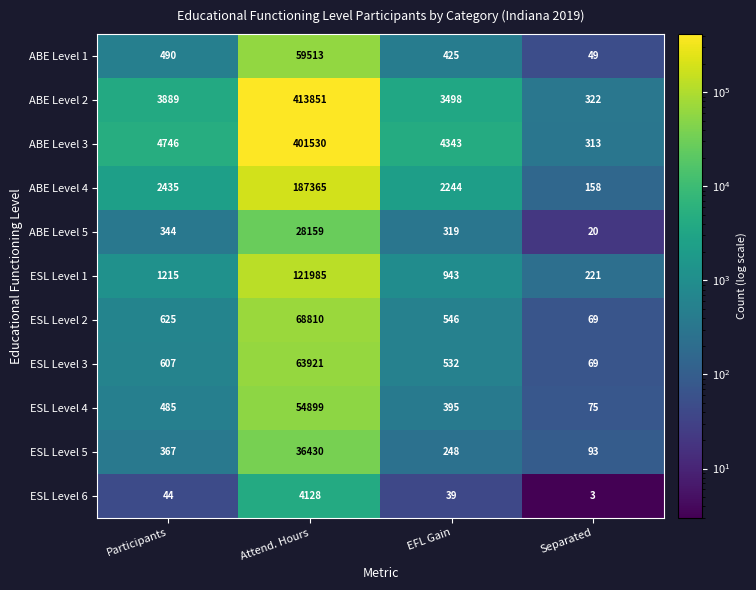

At which category is the sum across all series the highest?

Attend. Hours